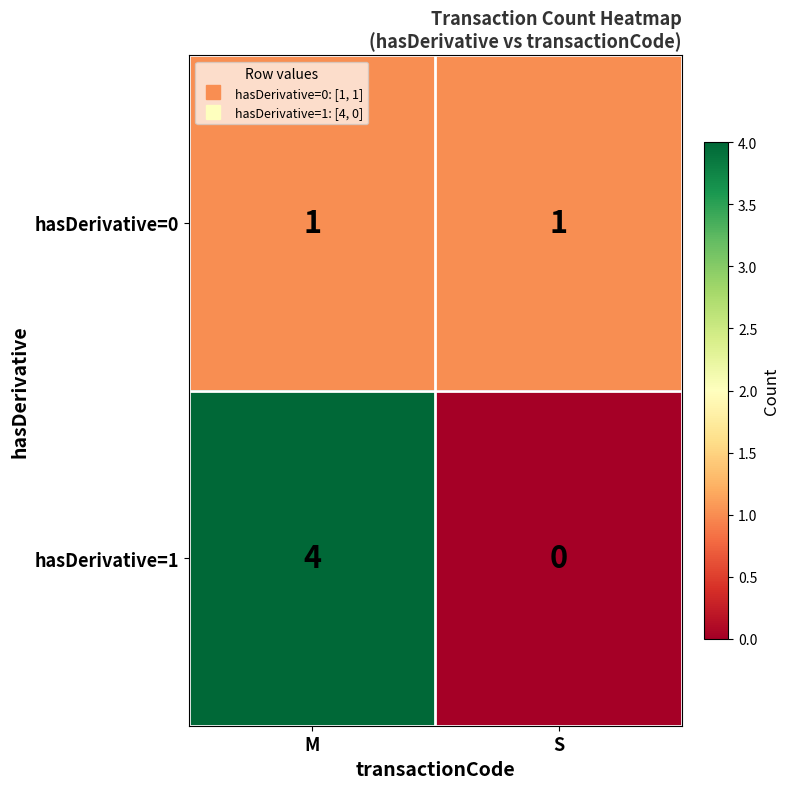

At which category is the sum across all series the highest?

M